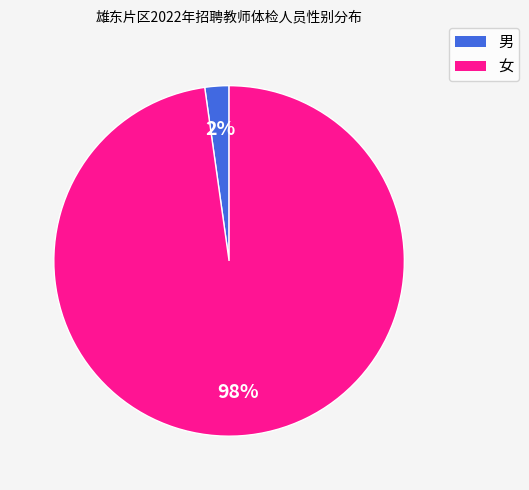

To the nearest percent, what portion does 女 represent?

98%